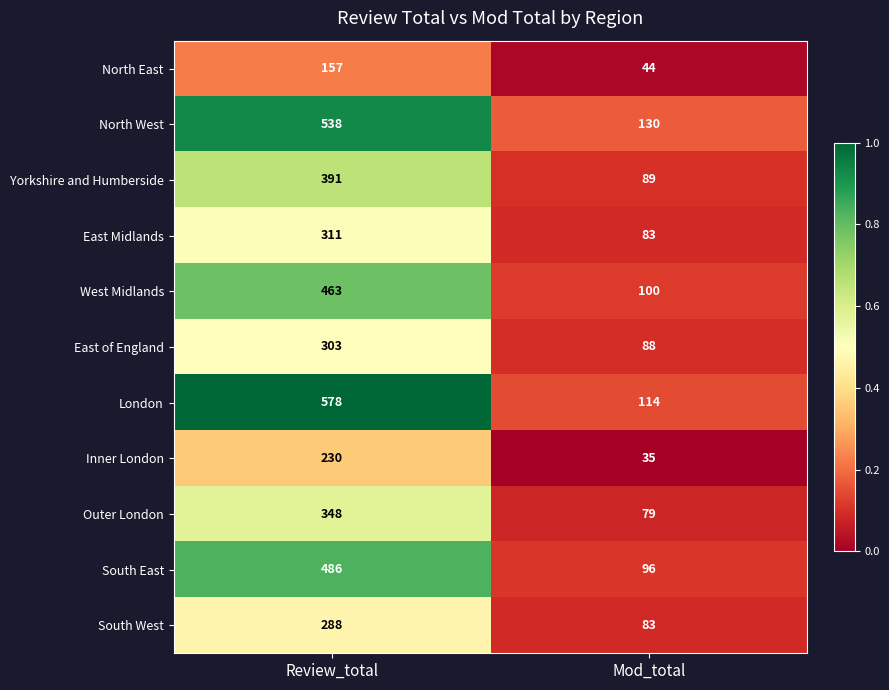

List the series in order of their peak value, highest first.

London, North West, South East, West Midlands, Yorkshire and Humberside, Outer London, East Midlands, East of England, South West, Inner London, North East